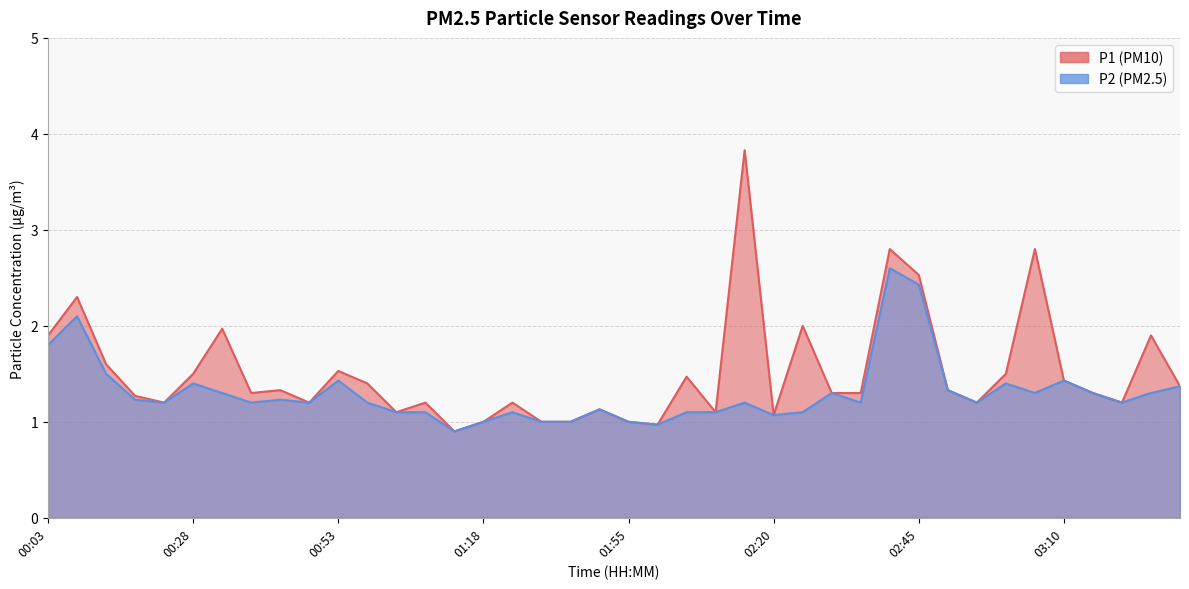

True or false: P1 has more than 1 interior local peaks.

True